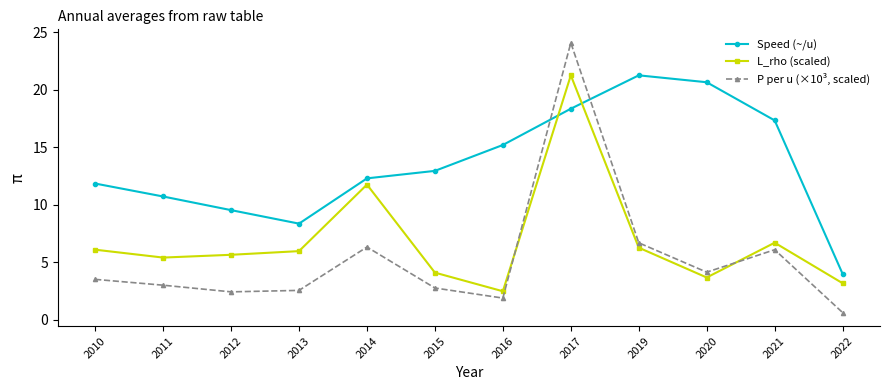

What are all the series names shown in the legend?

Speed (~/u), L_rho (scaled), P per u (×10³, scaled)